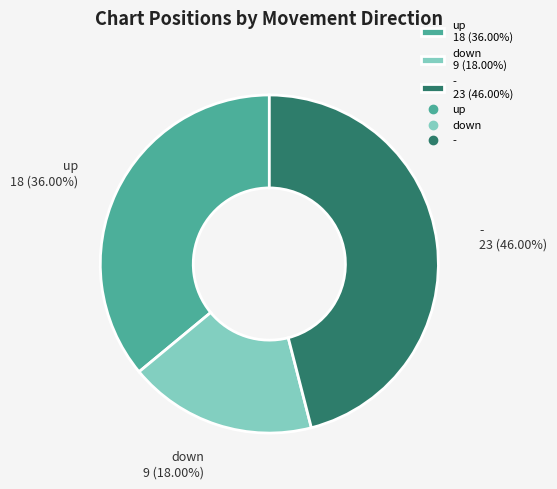

Which has a higher value, down or up?

up